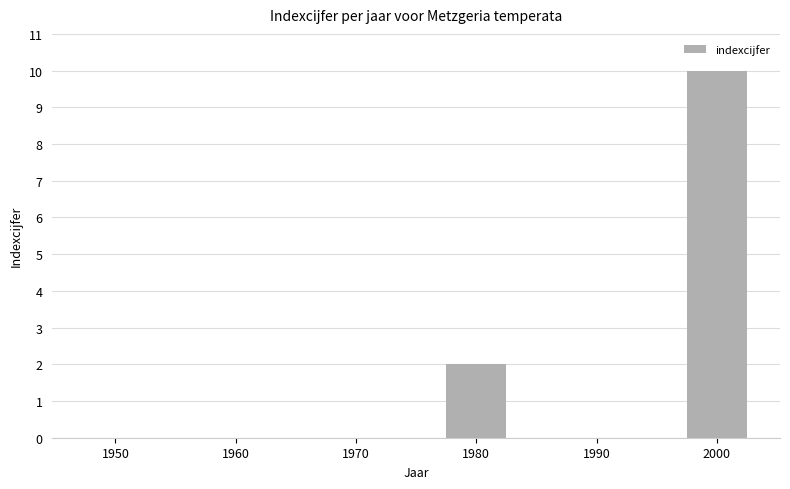

Count the number of categories in the chart.

6